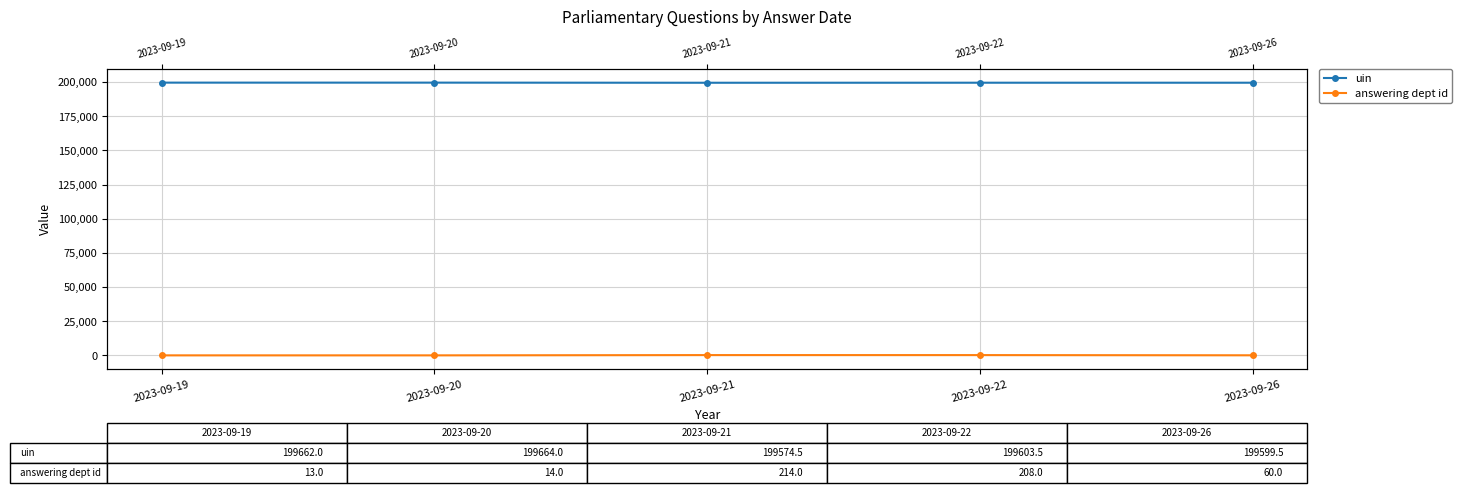

How many lines are shown in the chart?

2